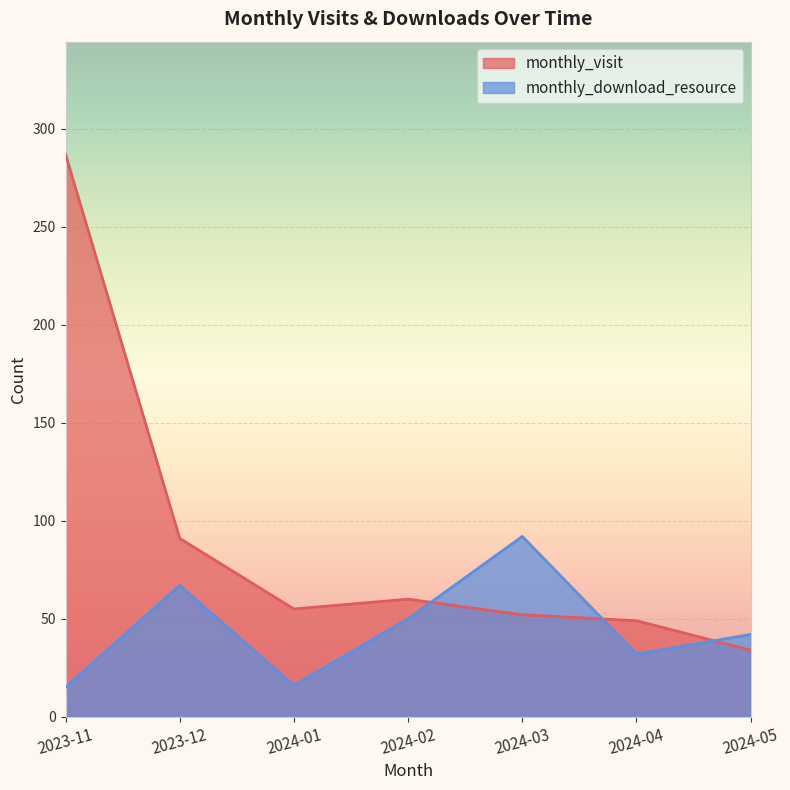

How many values in the monthly_download_resource series exceed 42?

3